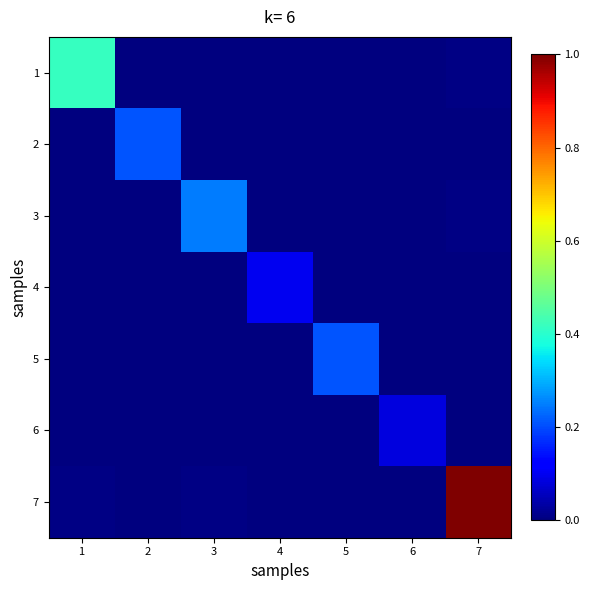

List the series in order of their peak value, lowest first.

6, 4, 2, 5, 3, 1, 7